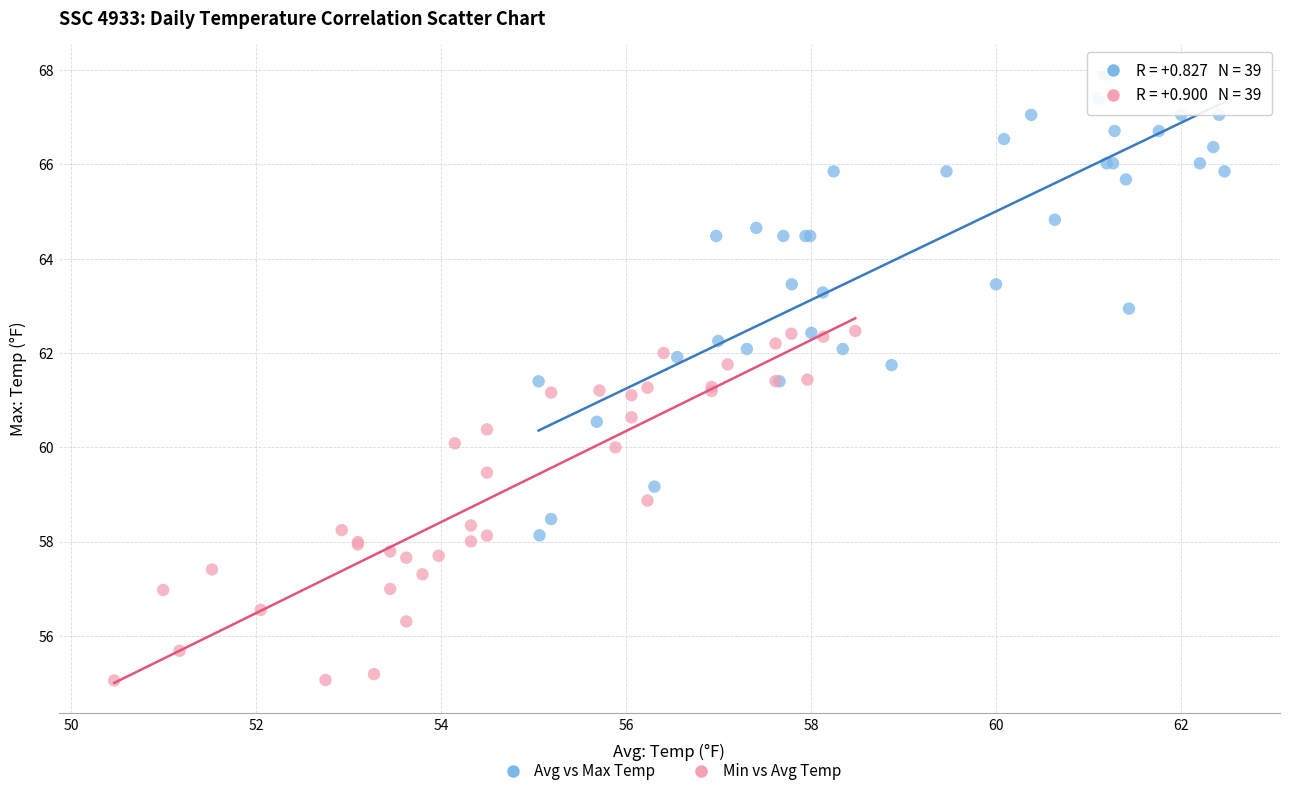

Which series reaches the minimum Y coordinate?

Min vs Avg Temp